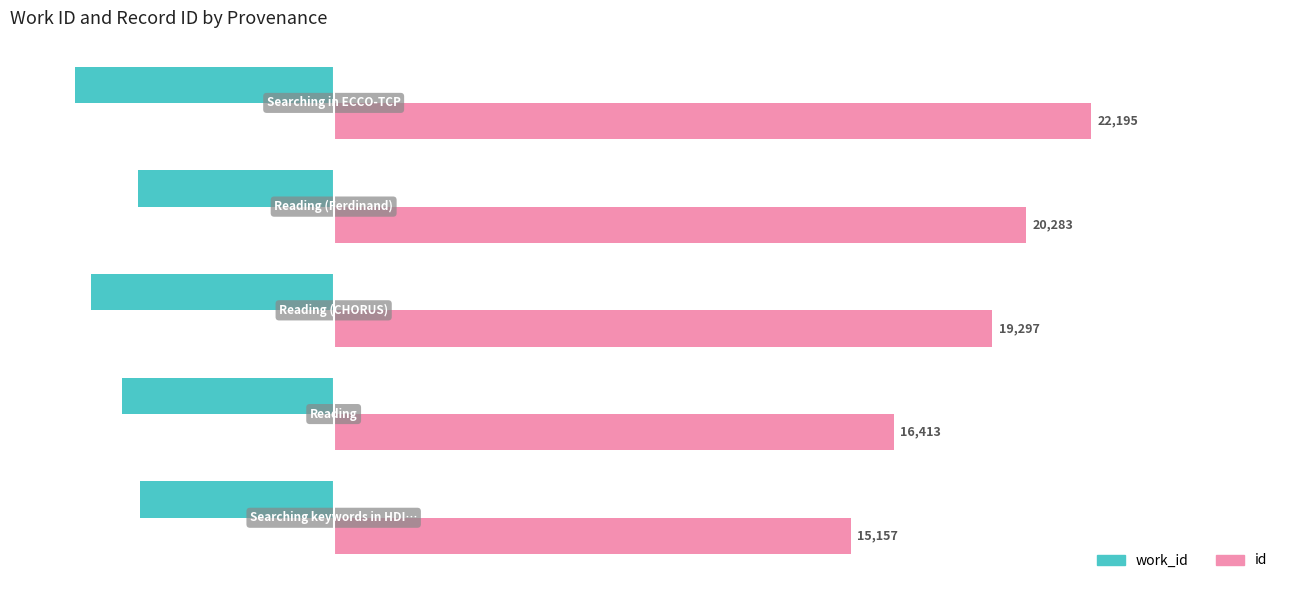

What is the maximum value for id?

22195